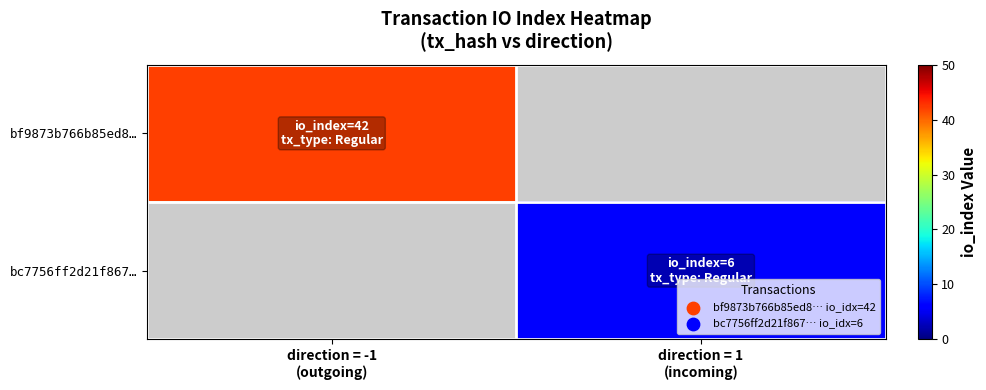

How many categories are shown in the chart?

2